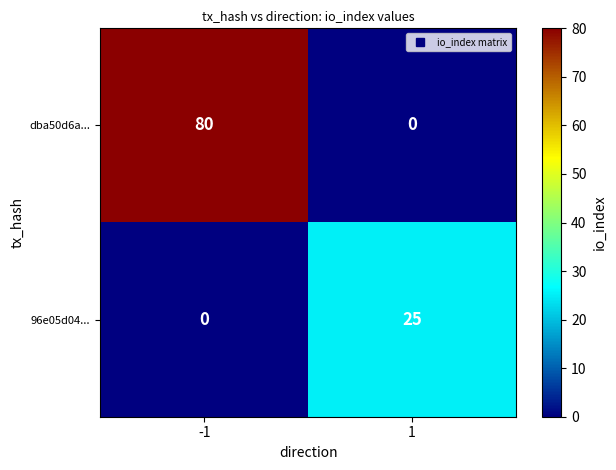

The 96e05d04... series shows 13 at 1. True or false?

False